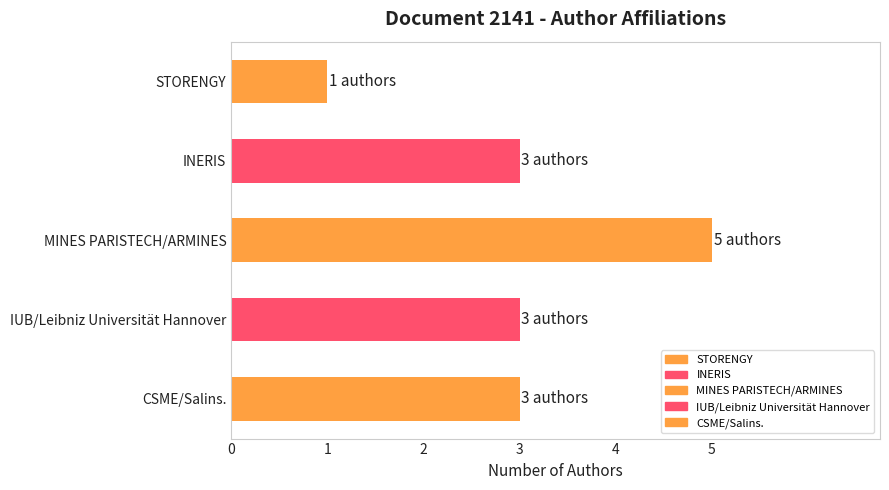

What is the difference between the second highest and minimum values?

2